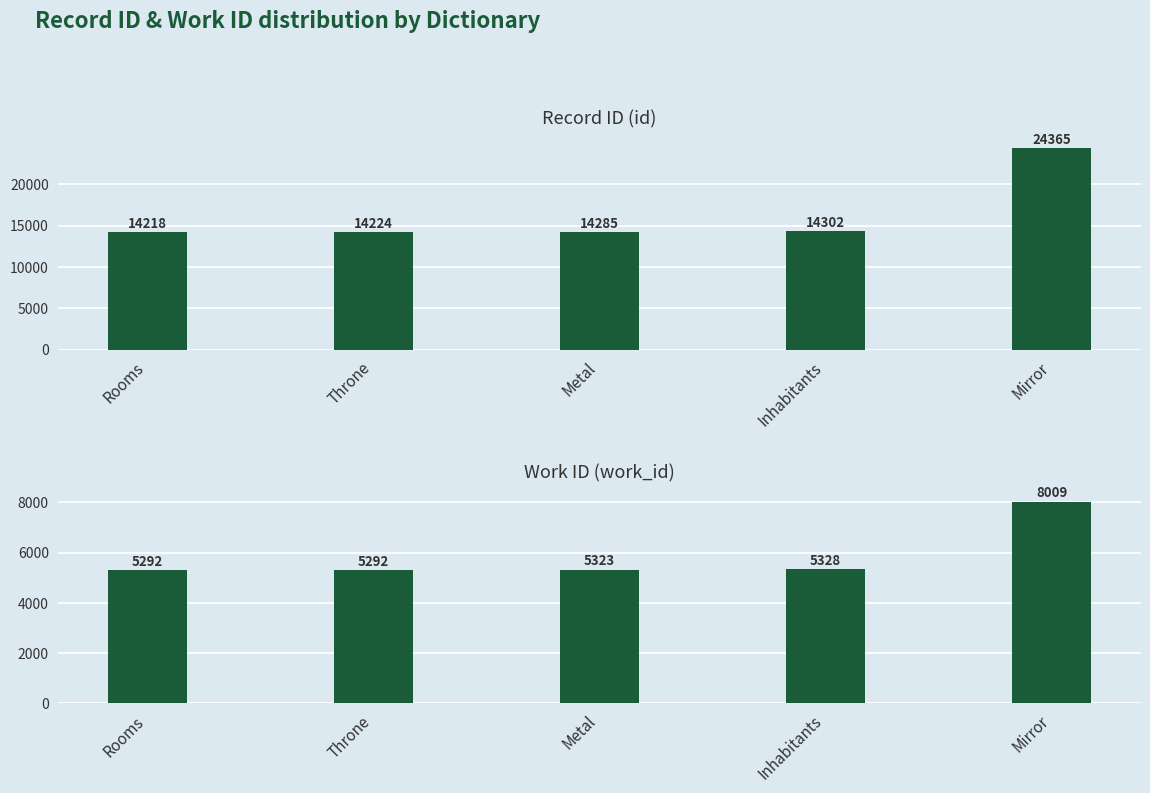

Reading left to right, list all the values displayed in this chart.

id: 14218	14224	14285	14302	24365
work_id: 5292	5292	5323	5328	8009